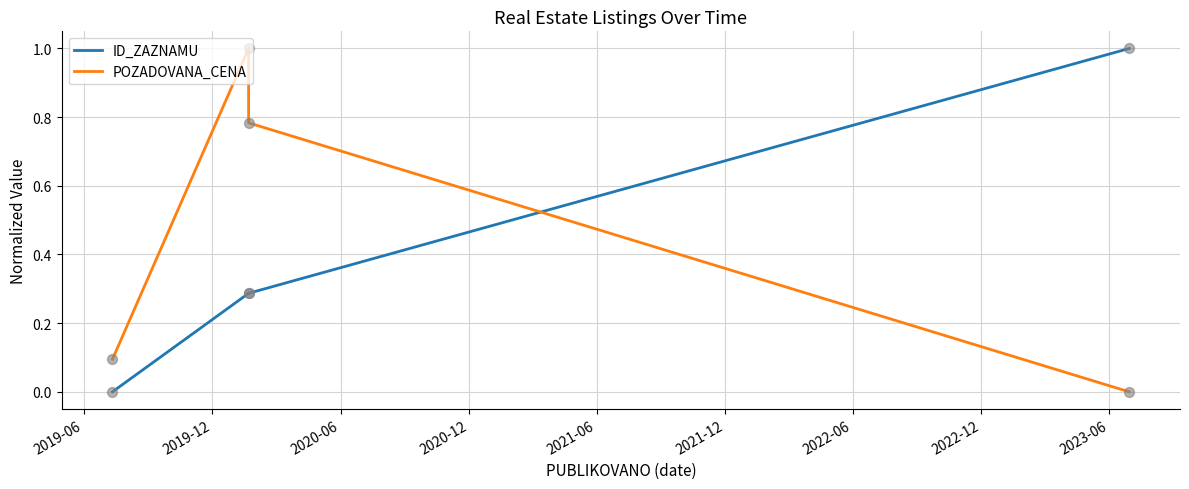

Which series reaches the maximum Y coordinate?

ID_ZAZNAMU